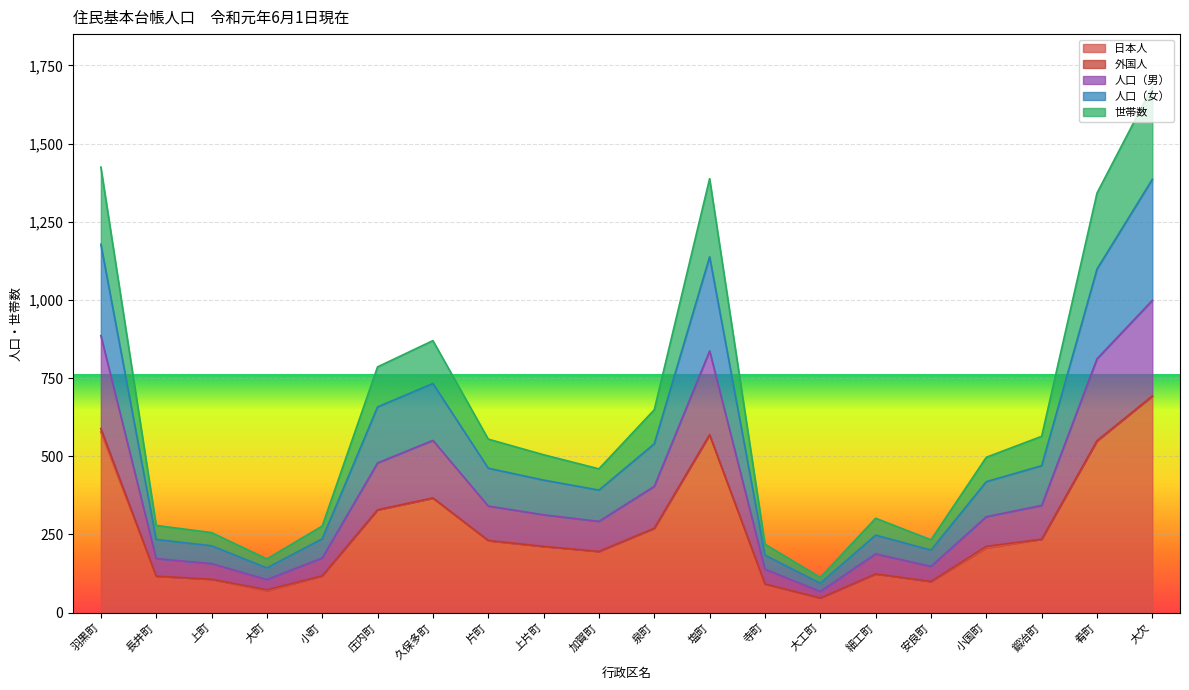

How many lines are shown in the chart?

5